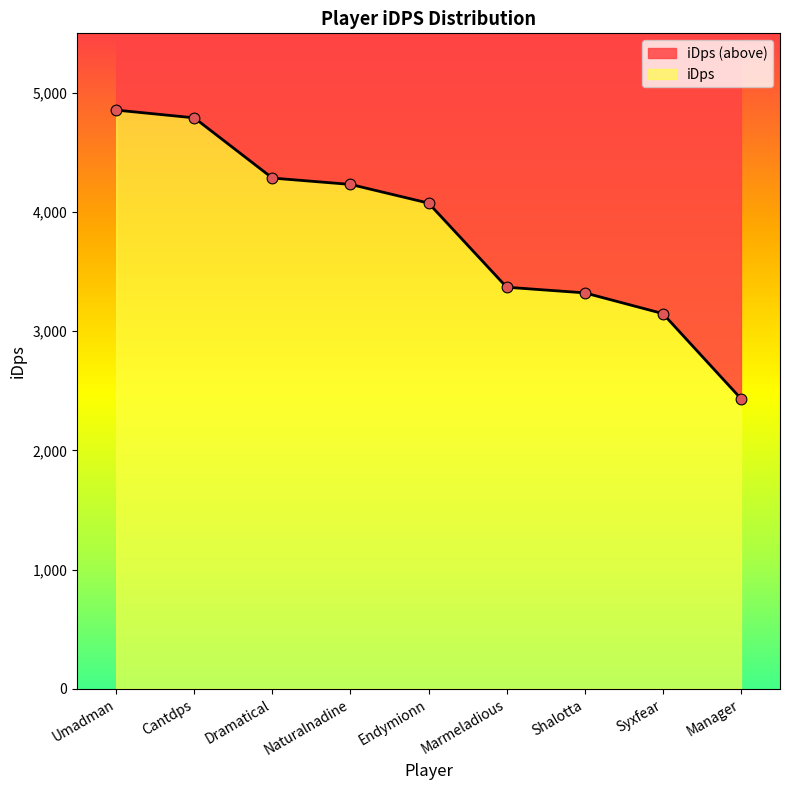

Which has a higher value, Shalotta or Marmeladious?

Marmeladious